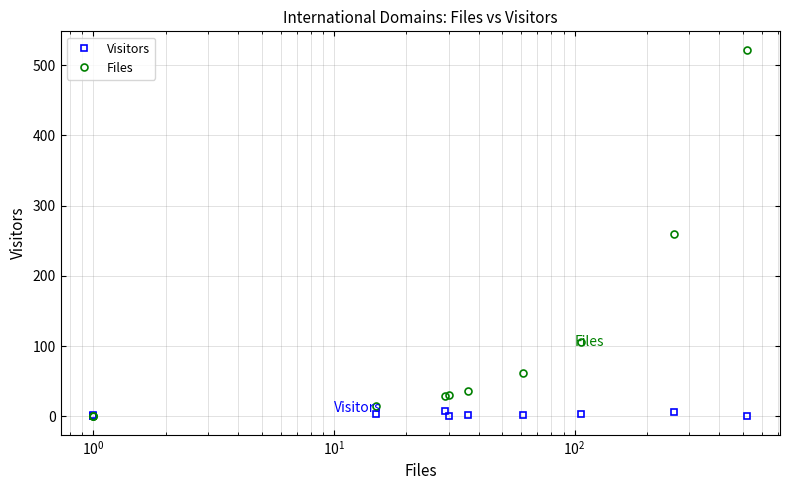

What are all the series names shown in the legend?

Visitors, Files